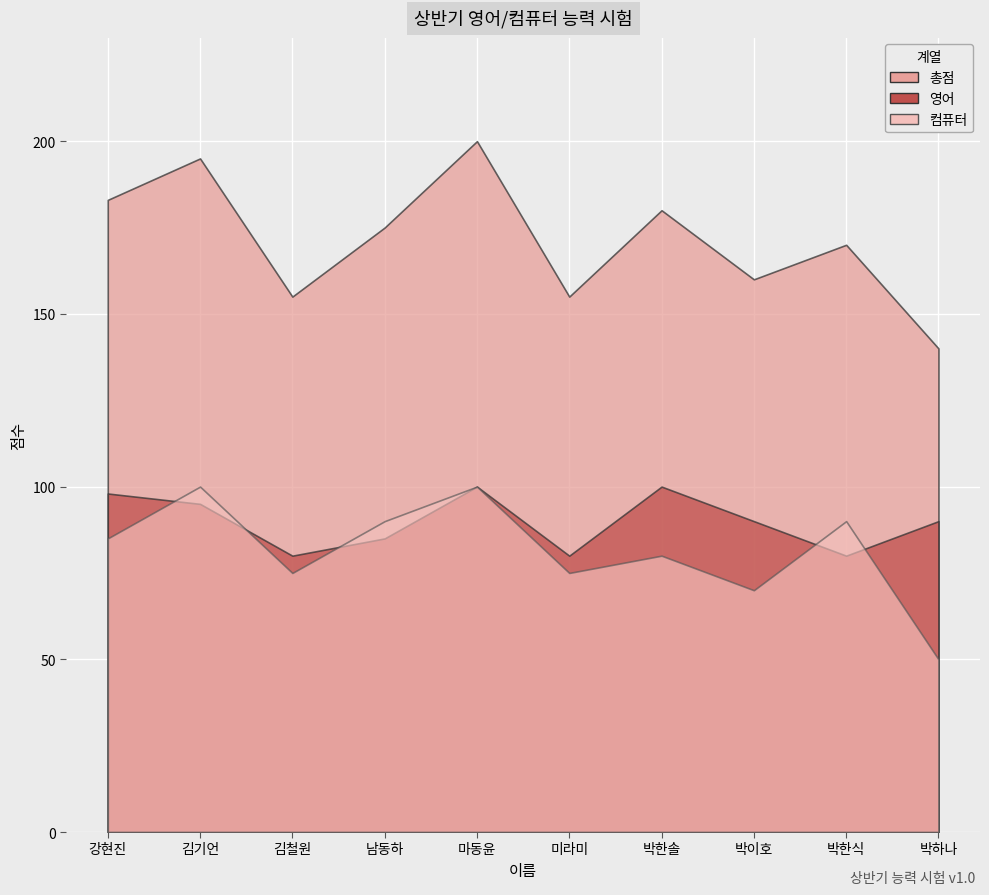

Where is the first local minimum for 총점?

김철원